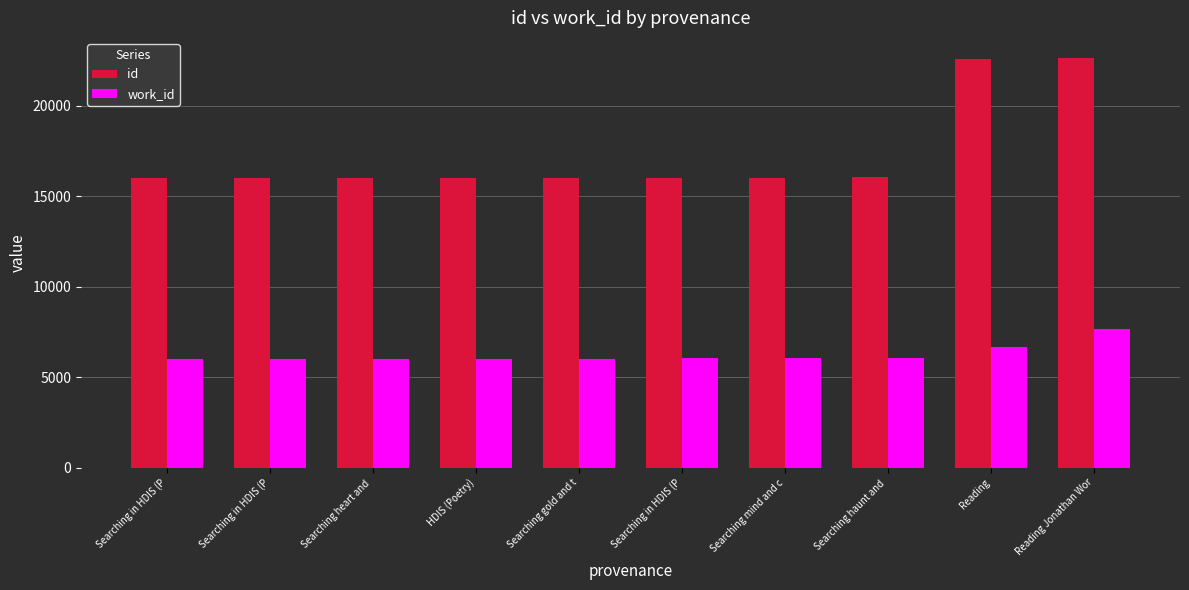

How many data points in work_id are less than 6037?

5